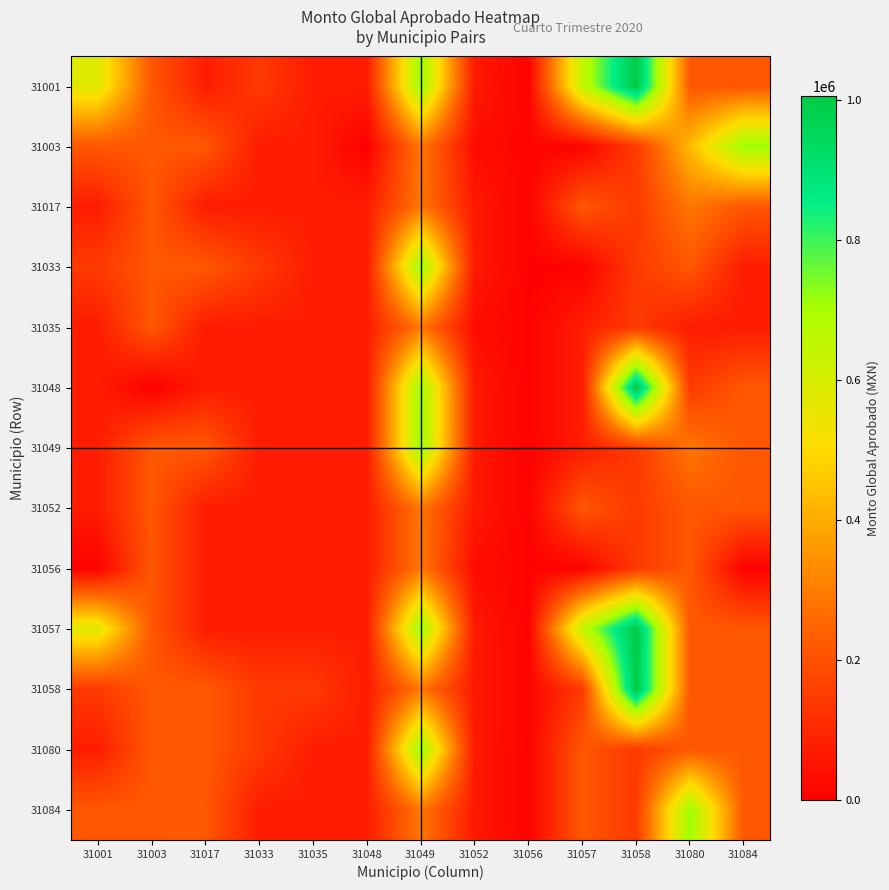

At how many categories does at least one series exceed 988040?

1